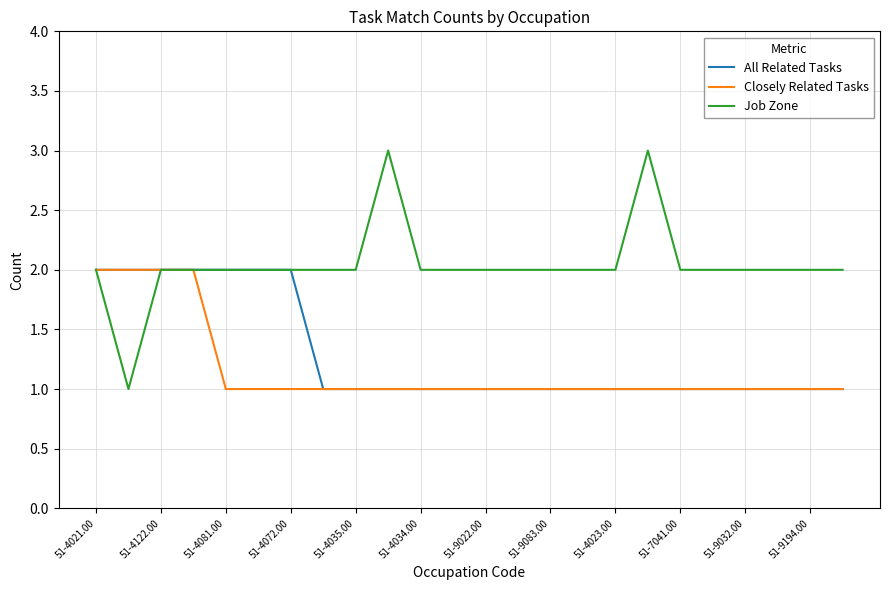

What is the average value of the All Related Tasks series?

1